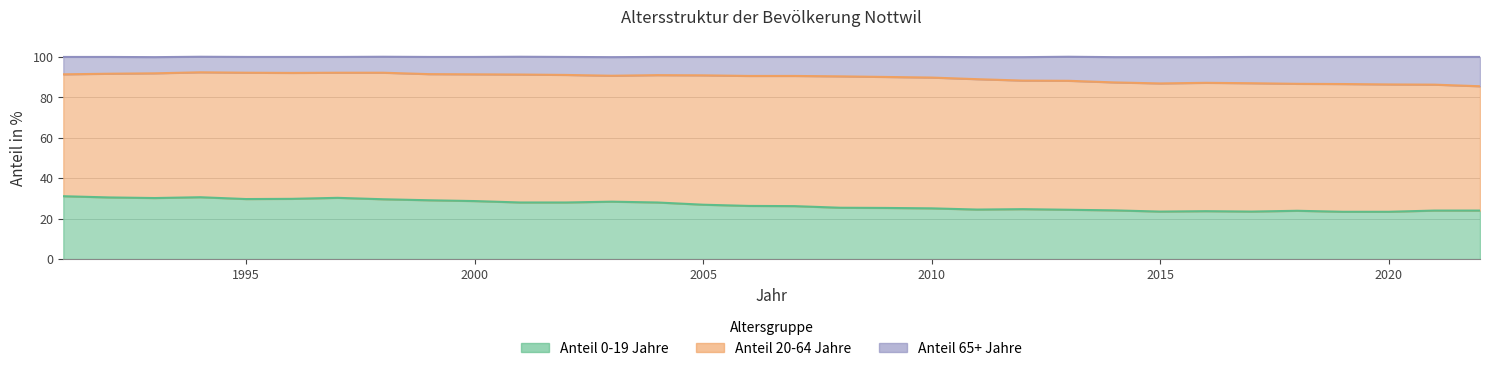

Is the value of Anteil 0-19 Jahre at 2006 greater than the value of Anteil 65+ Jahre at 1995?

No